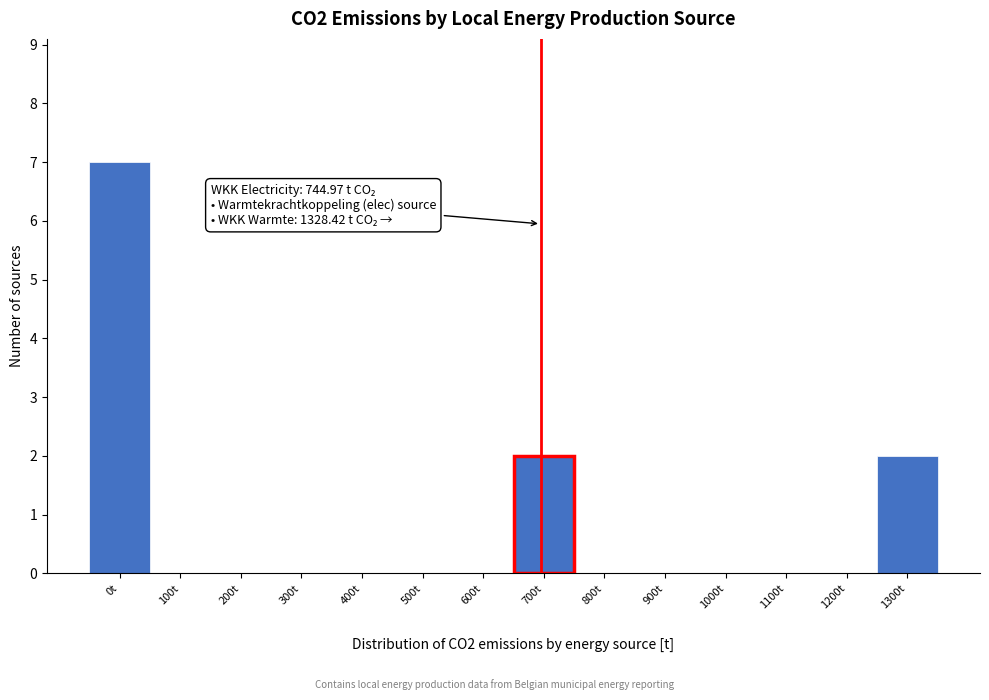

Reading left to right, extract all data points from this chart.

0t=7	100t=0	200t=0	300t=0	400t=0	500t=0	600t=0	700t=2	800t=0	900t=0	1000t=0	1100t=0	1200t=0	1300t=2